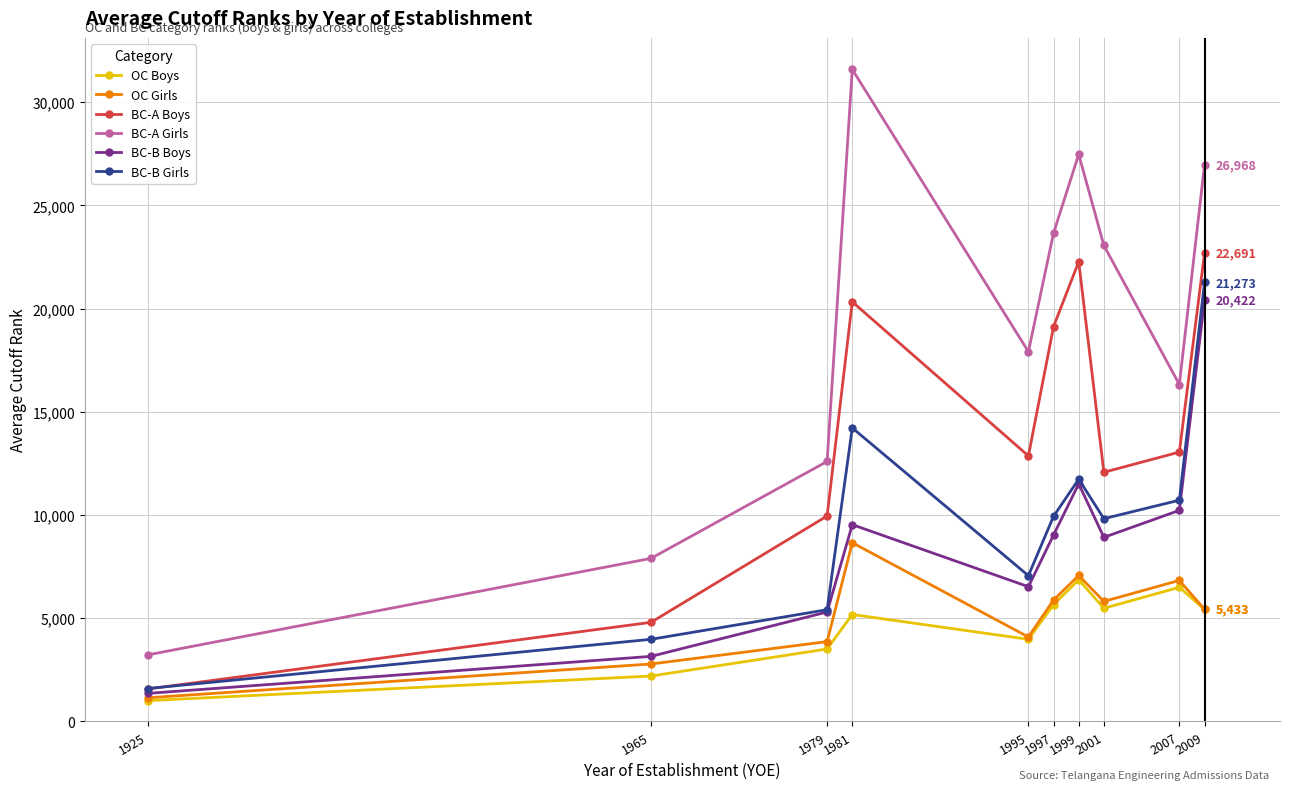

Rank the series by their maximum value, from highest to lowest.

BC-A Girls, BC-A Boys, BC-B Girls, BC-B Boys, OC Girls, OC Boys